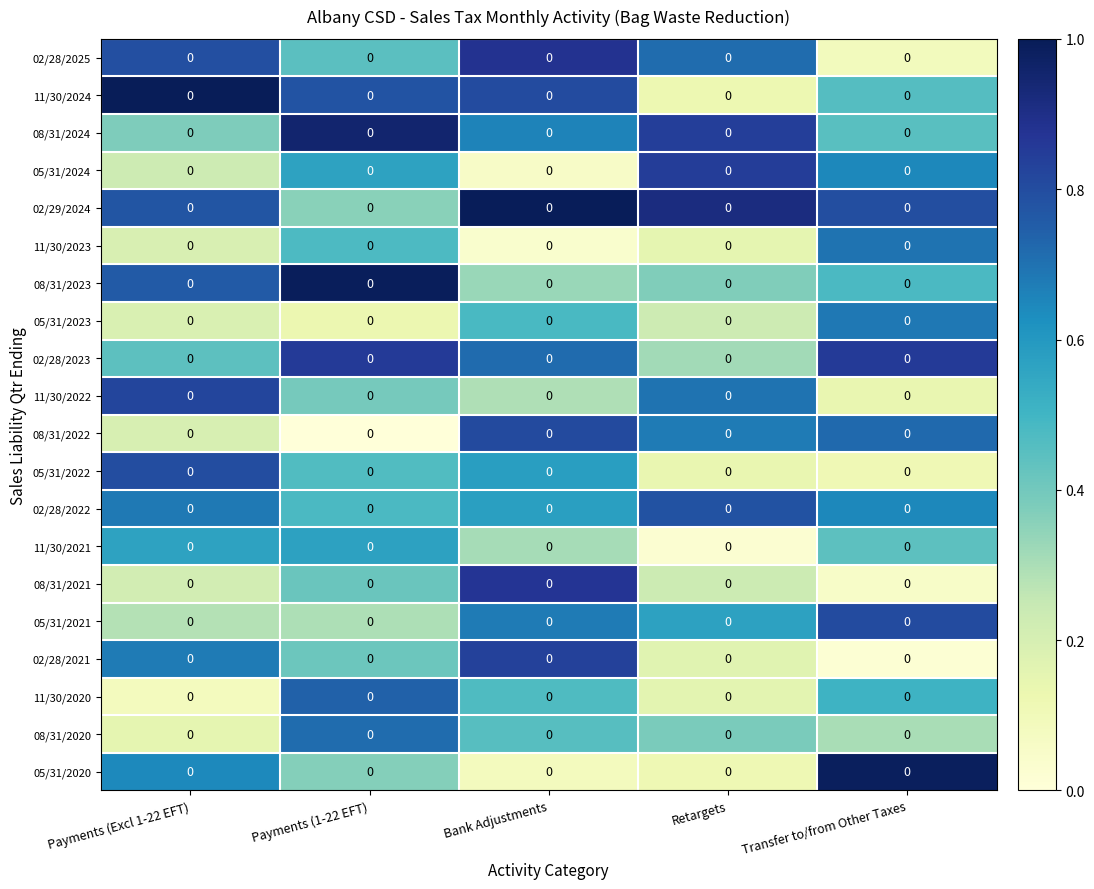

What is the sum of all 05/31/2024 values?

2.3